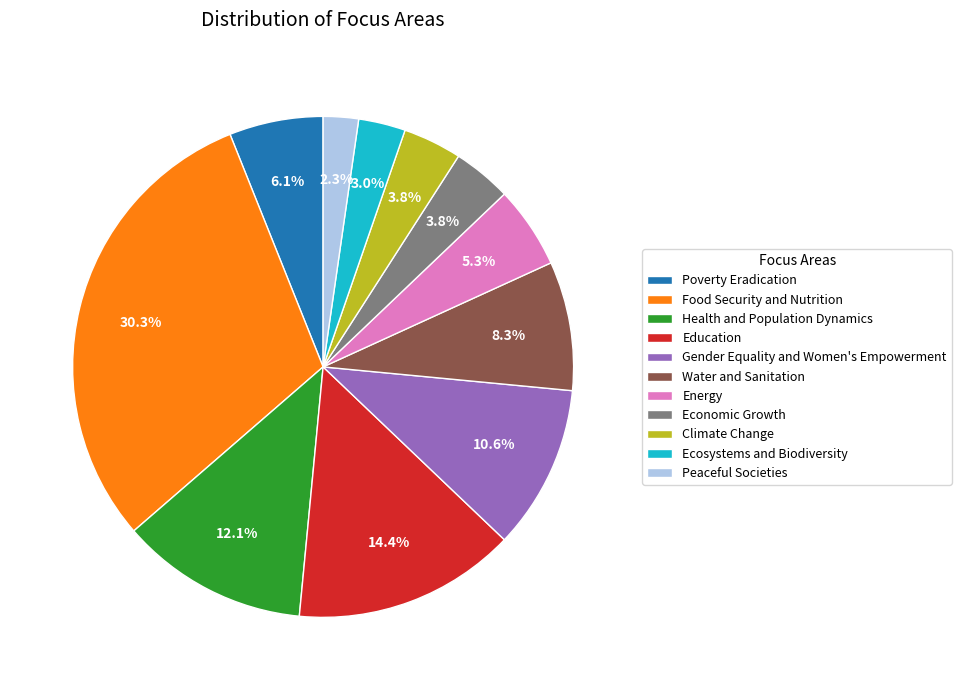

To the nearest percent, what is the average slice percentage?

9%